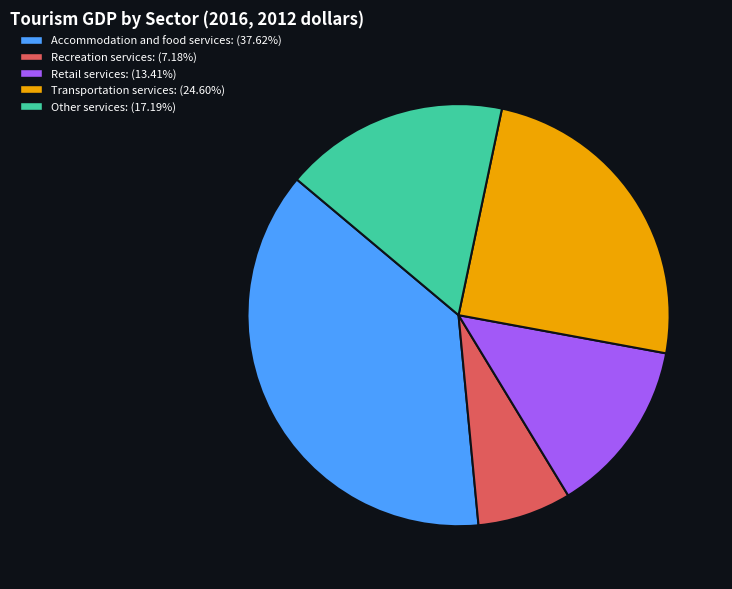

Do Transportation services: (24.60%) and Accommodation and food services: (37.62%) together represent more than half of the pie?

Yes